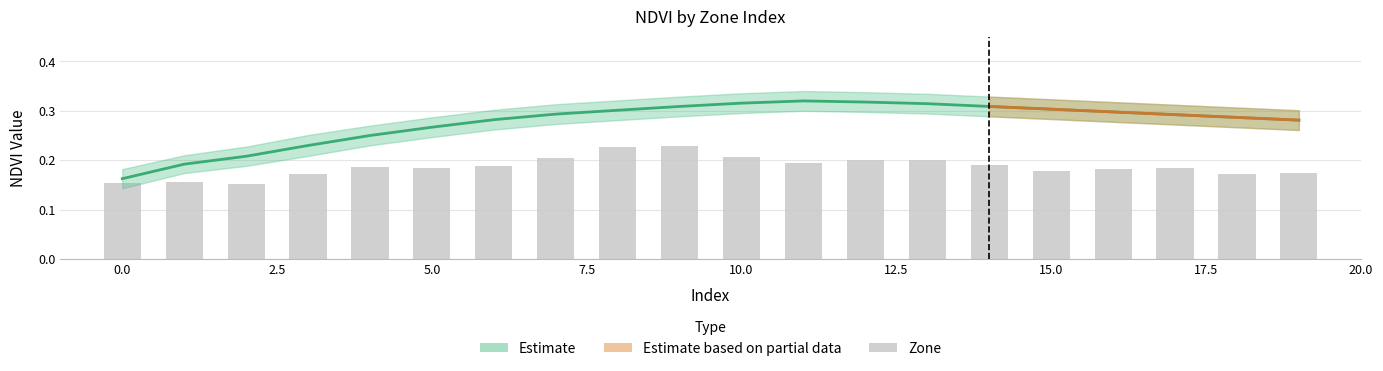

What is the sum of the NDVI Estimate values at 12 and 13?

0.6